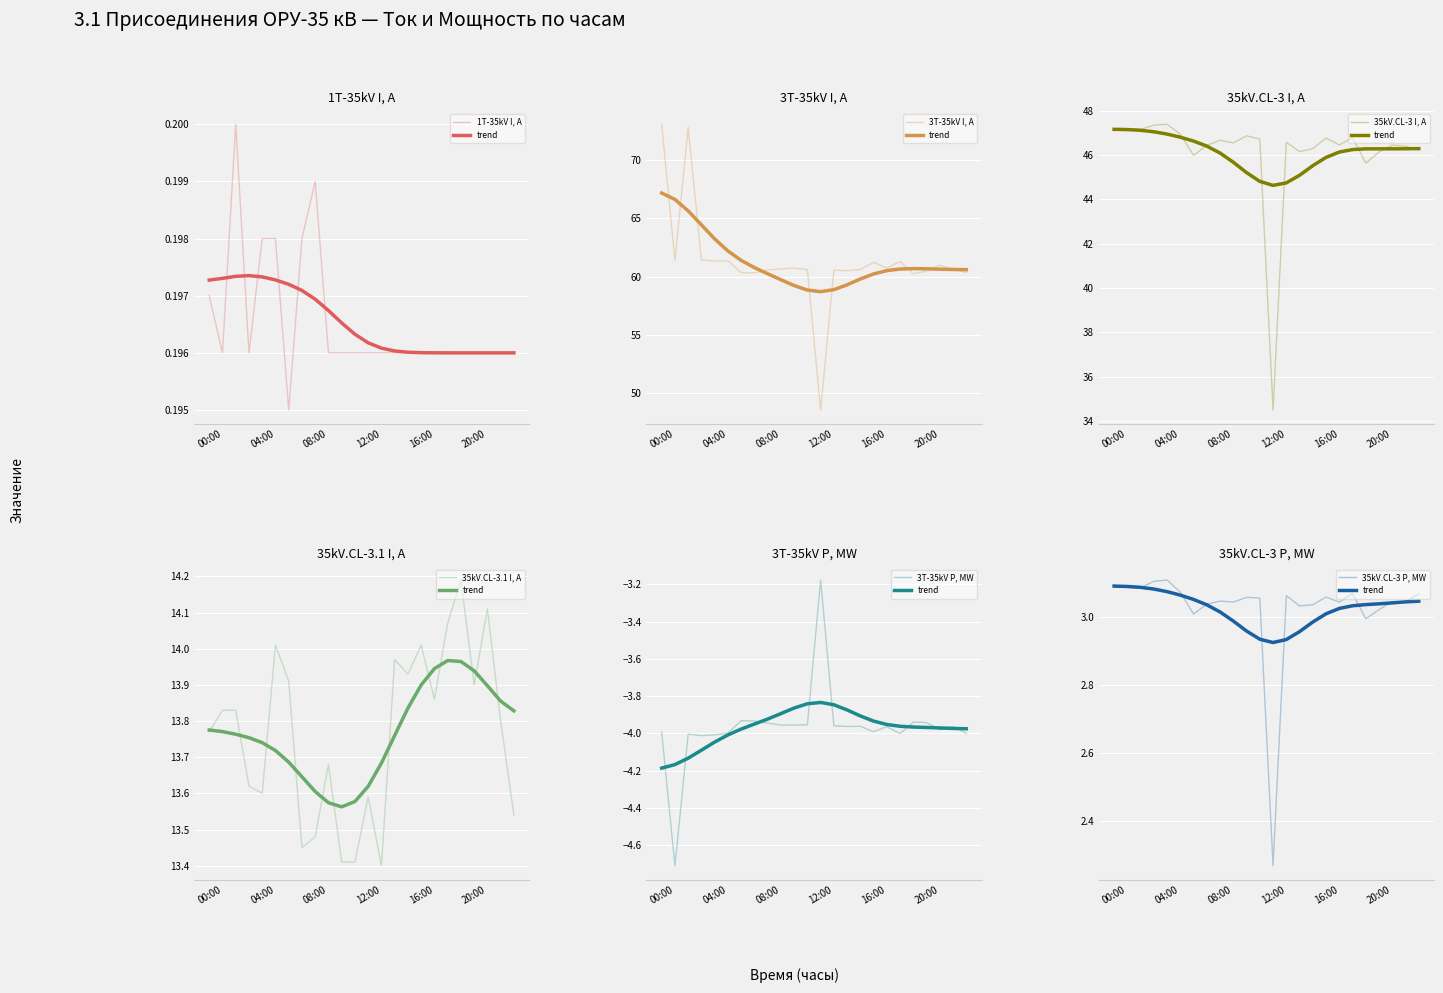

Is it true that 35kV.CL-3 P, MW equals 3.0 at 14:00?

True